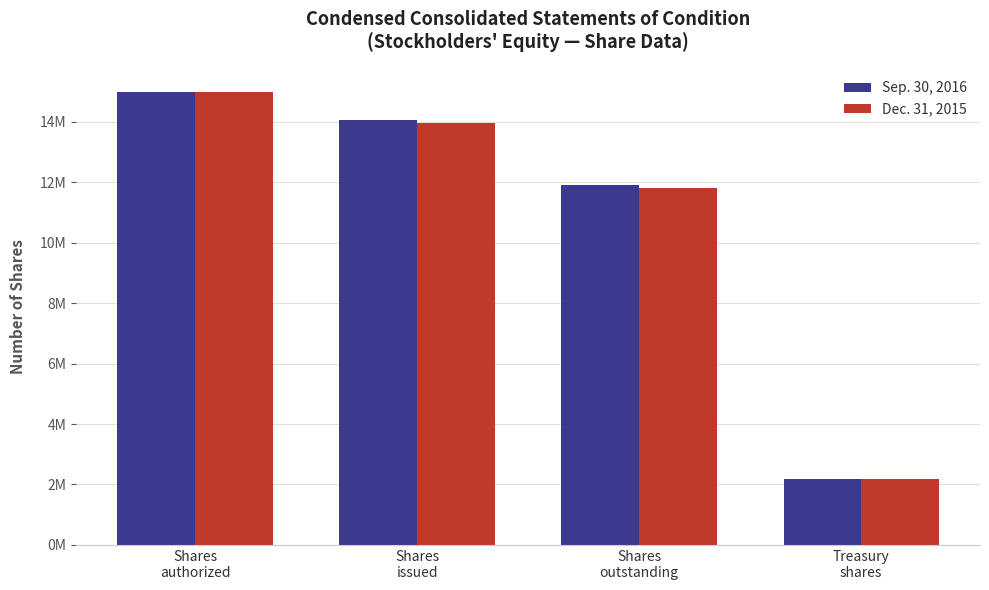

Which has a higher value, Shares
outstanding or Treasury
shares?

Shares
outstanding